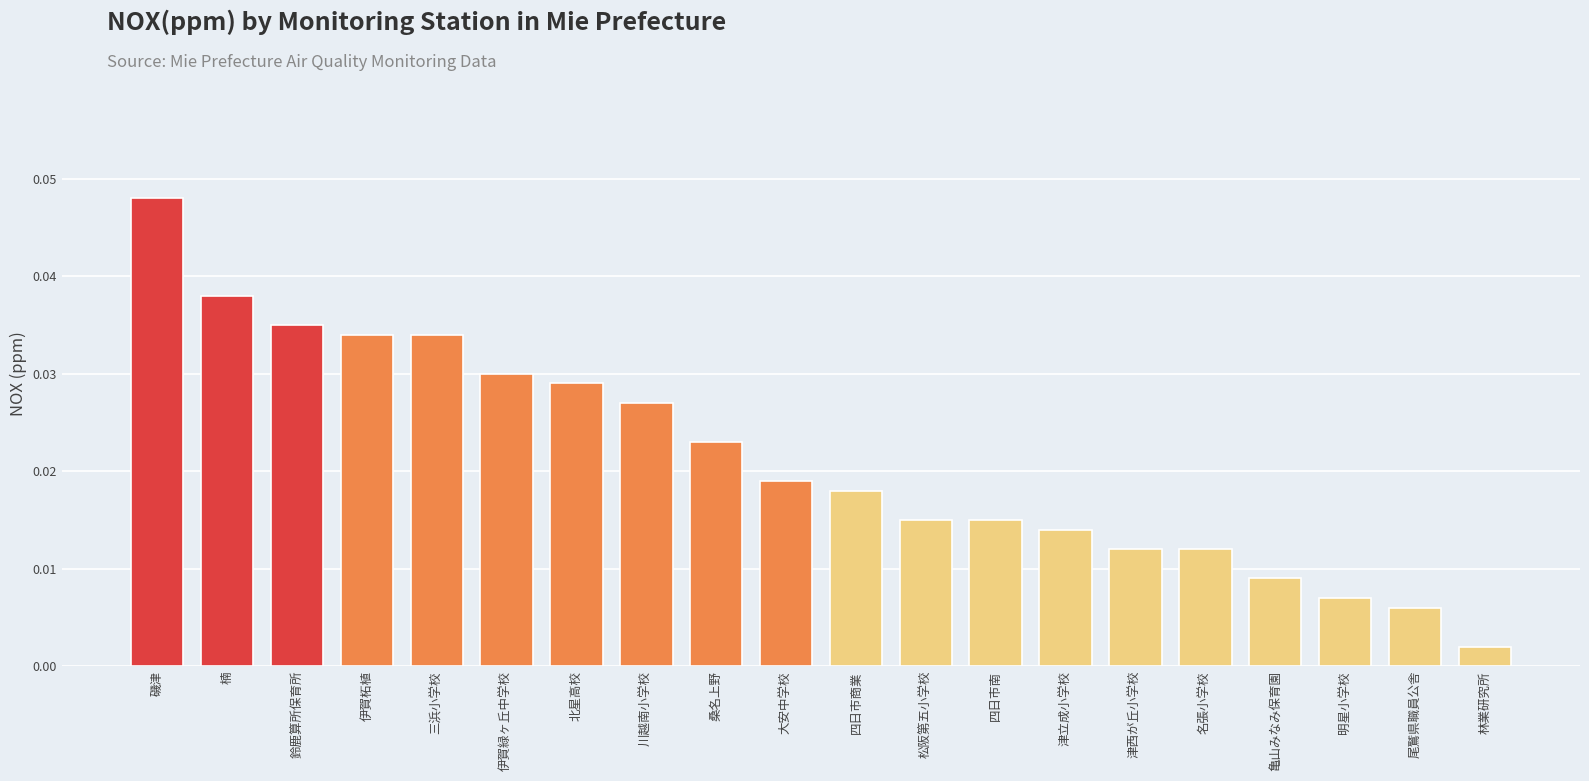

Where is the data nearest to the value 0?

林業研究所